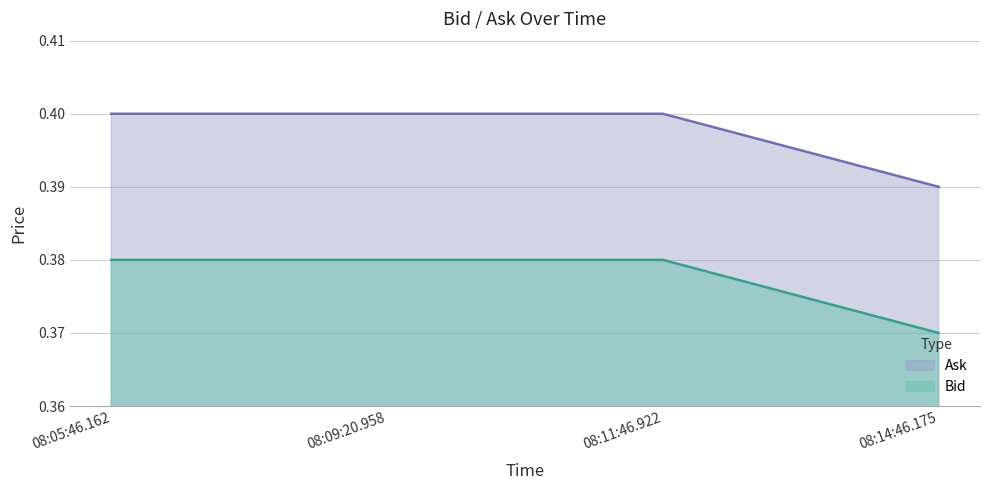

Is the value of Bid at 08:05:46.162 greater than the value of Ask at 08:14:46.175?

No